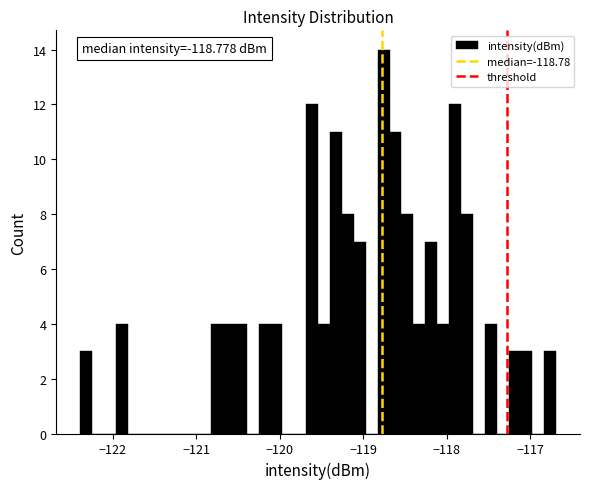

Read against the x-axis, roughly where is the centre of the tallest bar?

-118.8